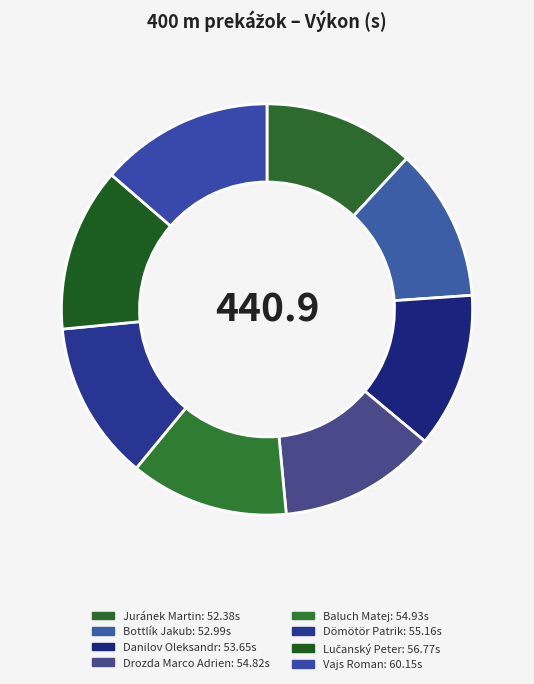

The Dömötör Patrik slice represents 13% of the pie. True or false?

True